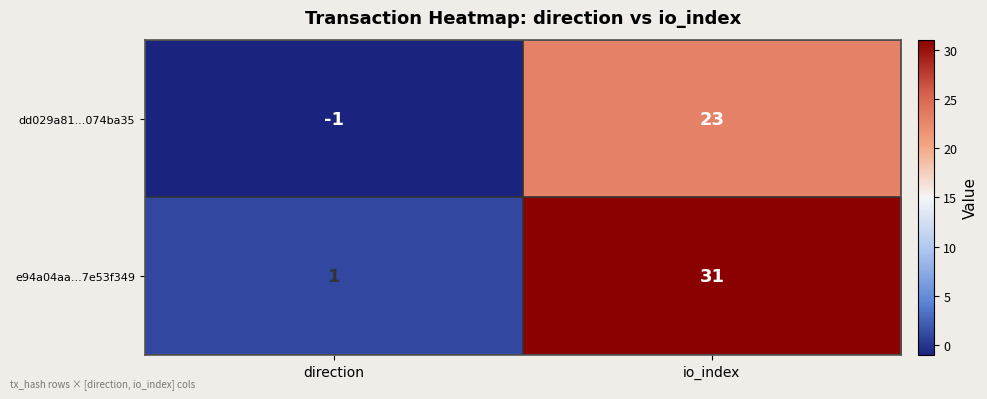

What is the difference between the maximum and minimum values in the dd029a81...074ba35 series?

24